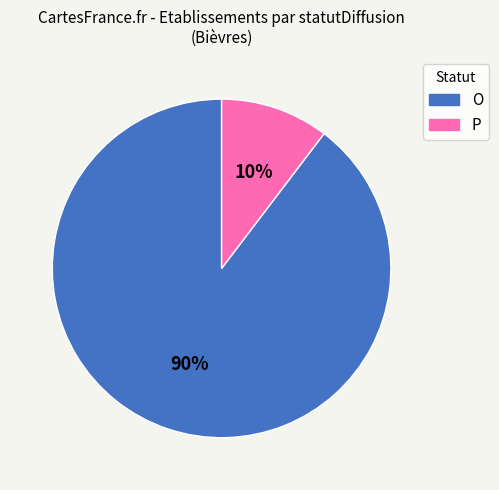

To the nearest percent, what percentage of the pie is O?

90%